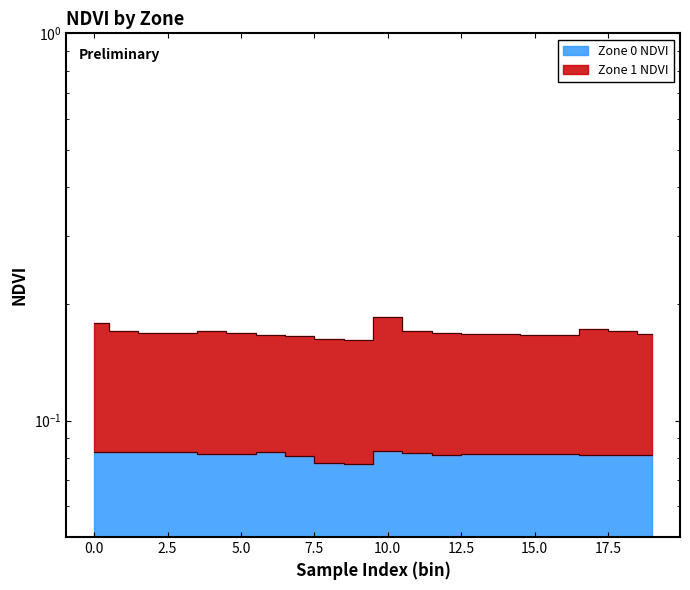

List the labels in order of value, largest first.

10, 1, 3, 0, 2, 6, 11, 5, 14, 4, 13, 15, 16, 17, 18, 19, 12, 7, 8, 9